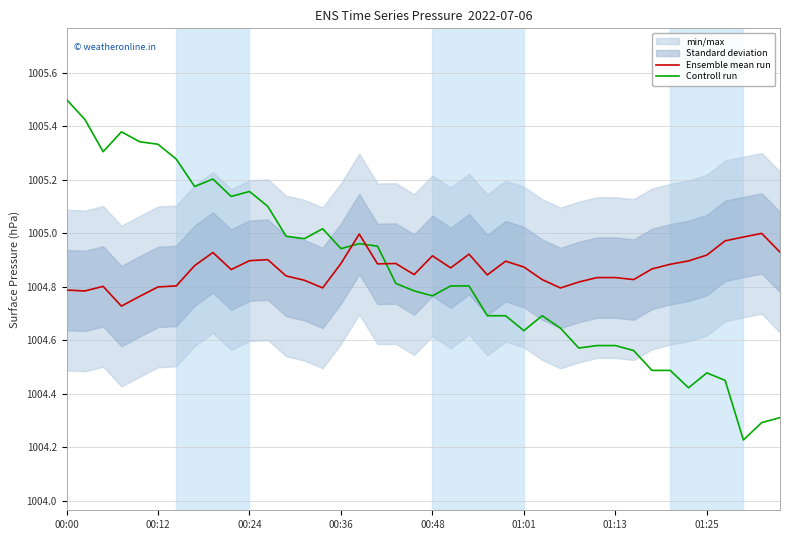

At which label does Controll run reach its peak?

00:00